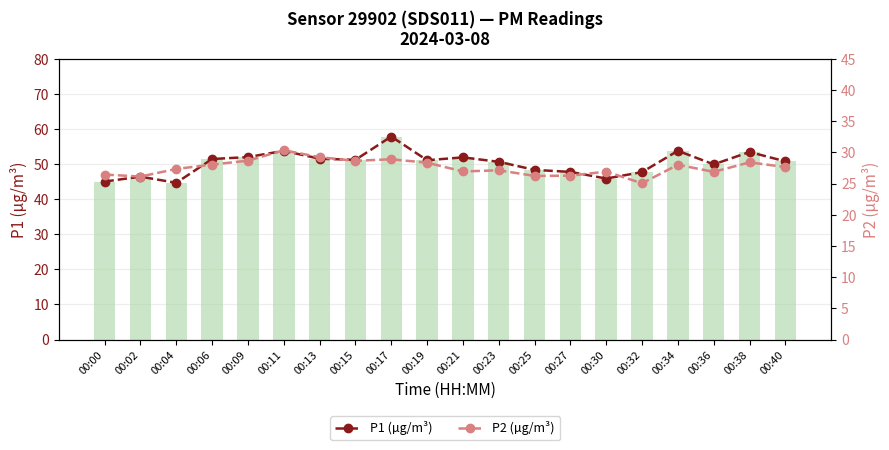

List the series in order of their peak value, highest first.

P1 (µg/m³), P2 (µg/m³)